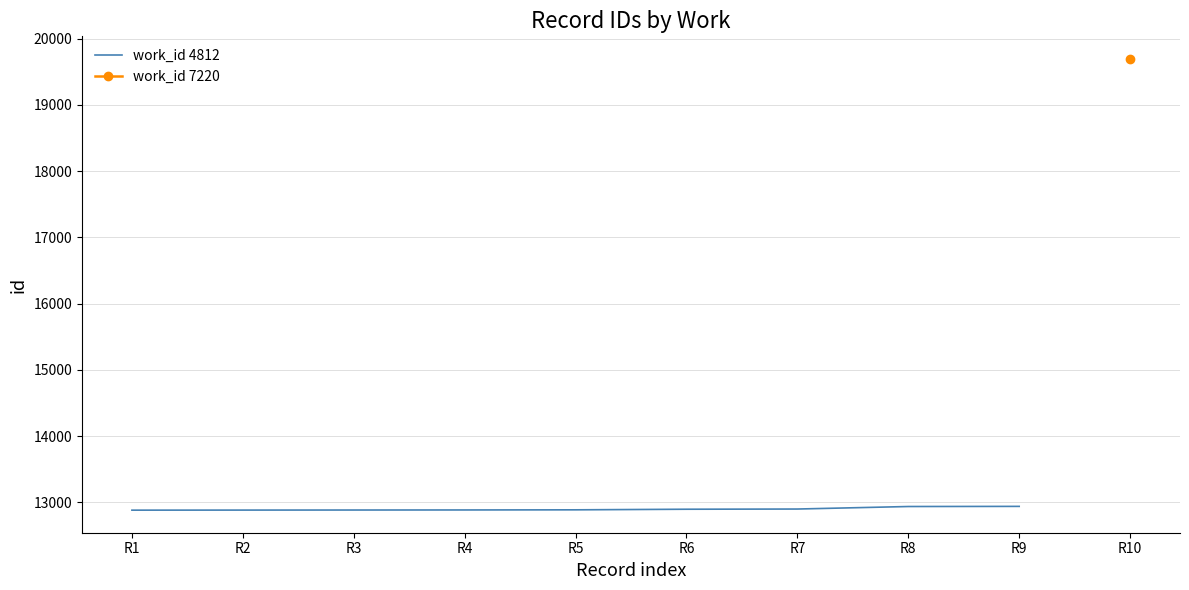

The value of work_id 4812 at R9 is 5484. True or false?

False